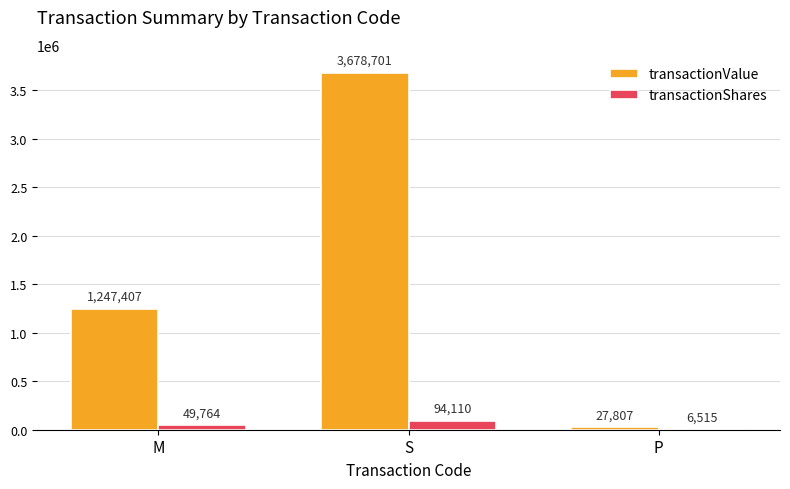

Read the transactionValue value at P, to the nearest 50.

27800